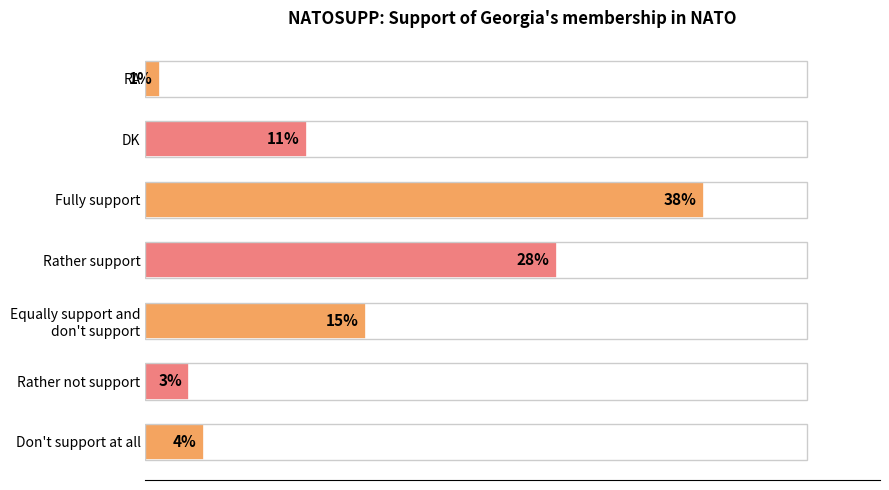

Rank the categories by value from lowest to highest.

RA, Rather not support, Don't support at all, DK, Equally support and
don't support, Rather support, Fully support